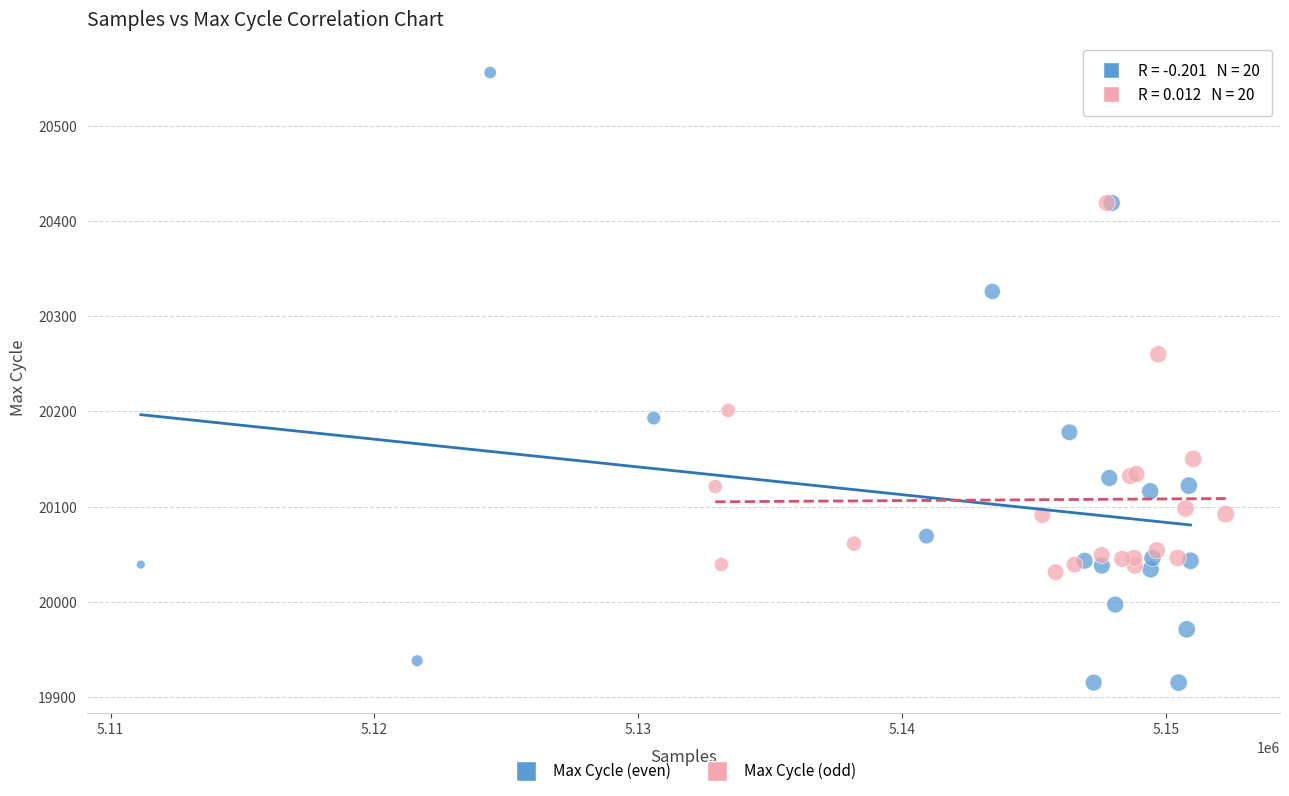

Which series contains the lowest Y value?

Max Cycle (even)